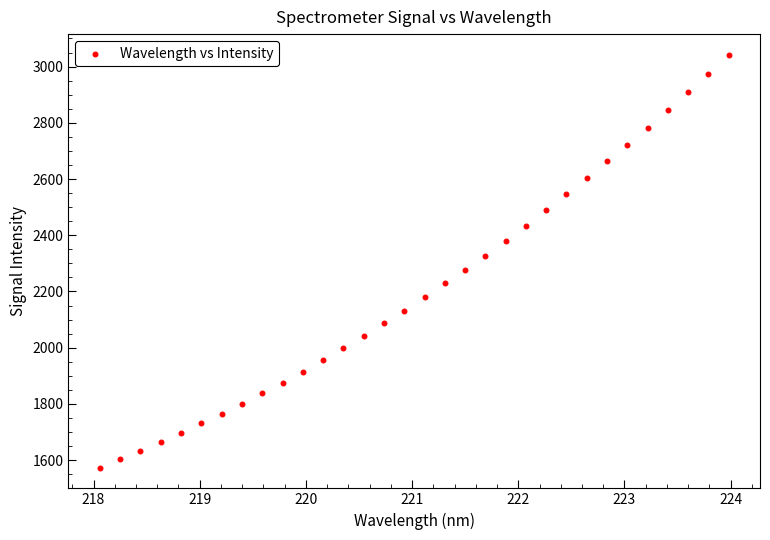

What is the range of Y values (max minus min)?

1468.9